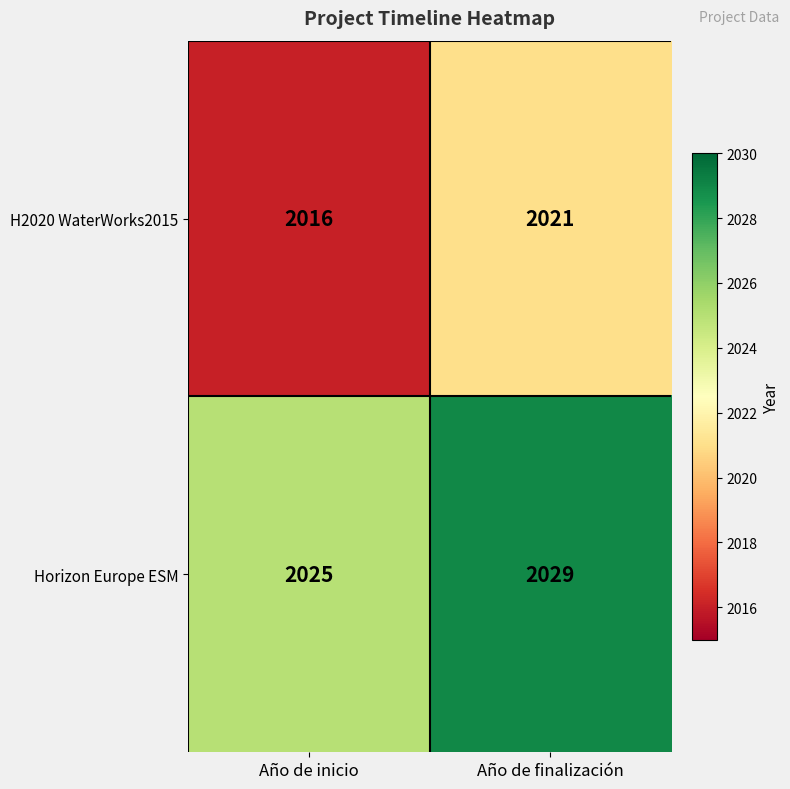

True or false: H2020 WaterWorks2015 has a value of 3175 at Año de inicio.

False